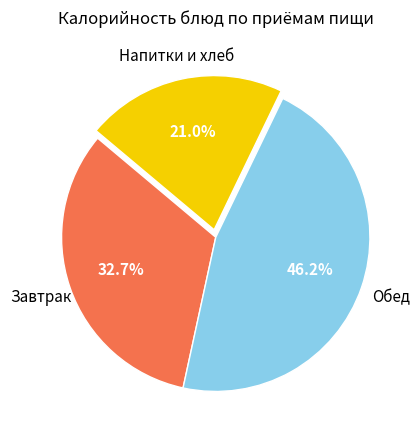

To the nearest percent, what is the difference between the largest and smallest slice percentages?

25%